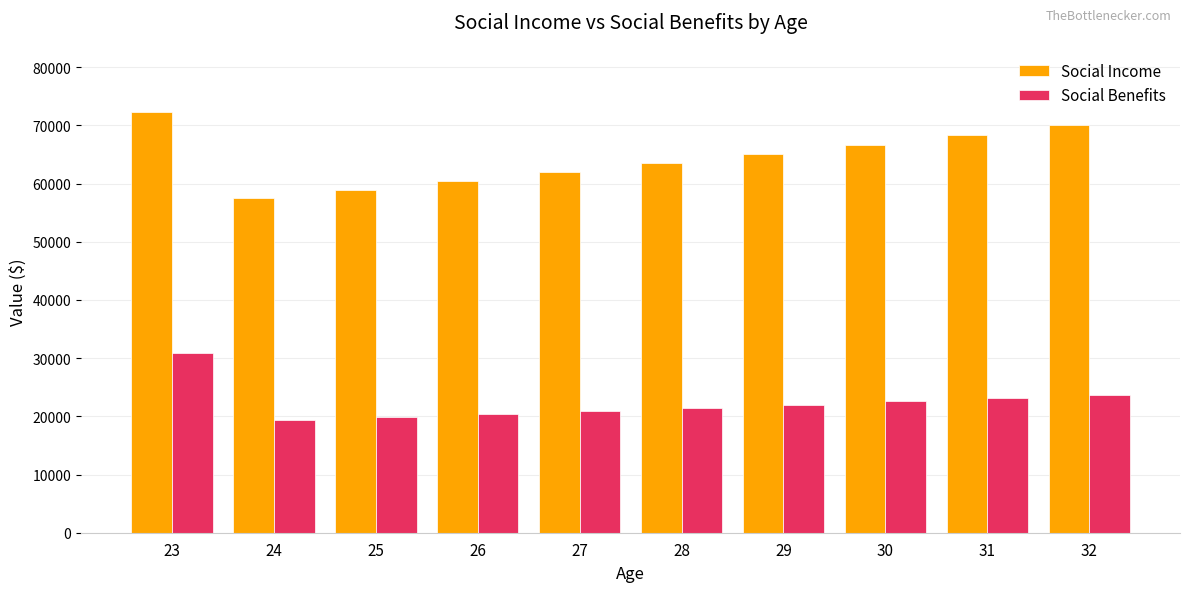

Reading left to right, what are all the values shown in this chart?

Social Income: 72296.0	57503.2	58940.8	60414.3	61924.7	63472.8	65059.6	66686.1	68353.2	70062.1
Social Benefits: 30834.0	19444.4	19930.5	20428.7	20939.5	21462.9	21999.5	22549.5	23113.2	23691.1